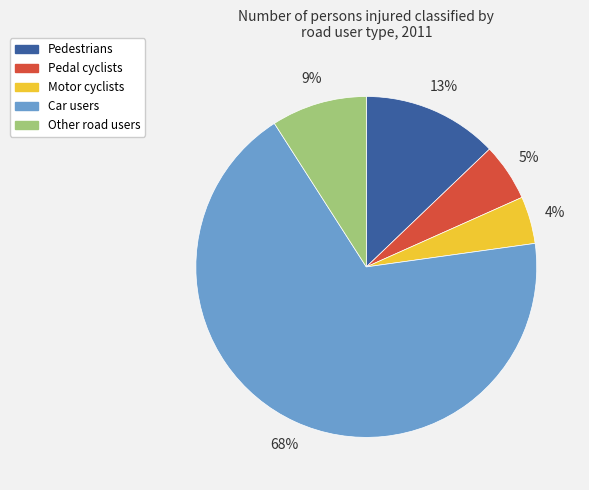

Do Car users and Other road users together represent more than half of the pie?

Yes